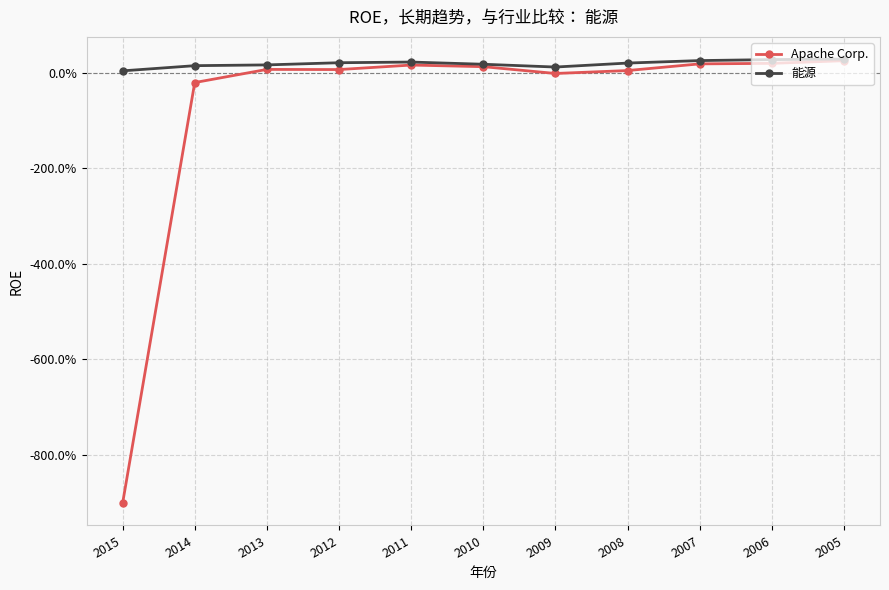

What are all the series names shown in the legend?

Apache Corp., 能源